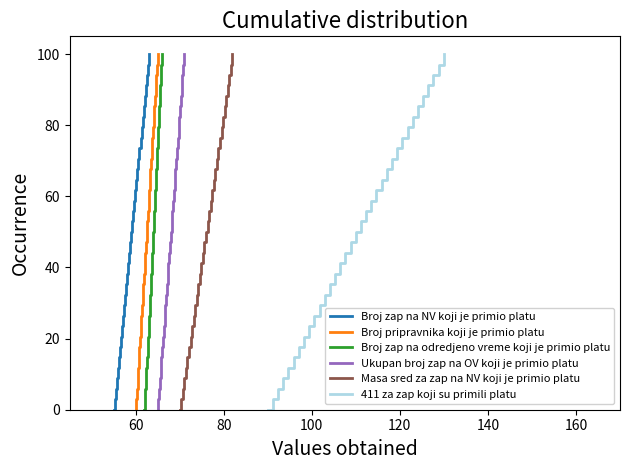

Count the number of data series in this chart.

6